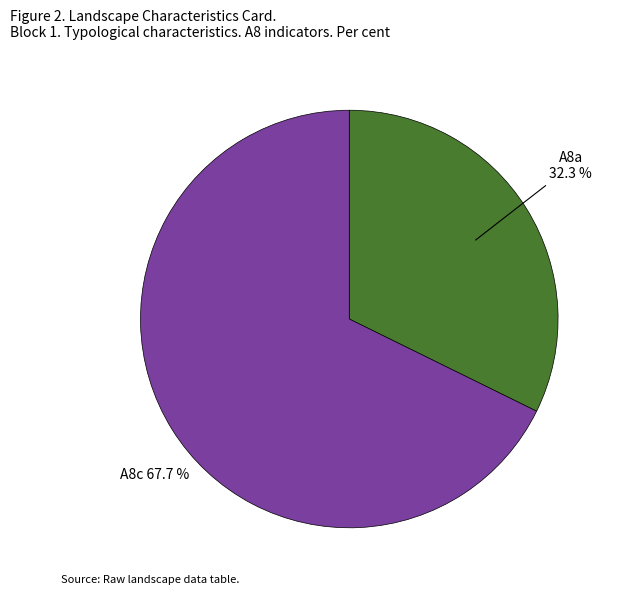

Between A8c and A8a, which is larger?

A8c